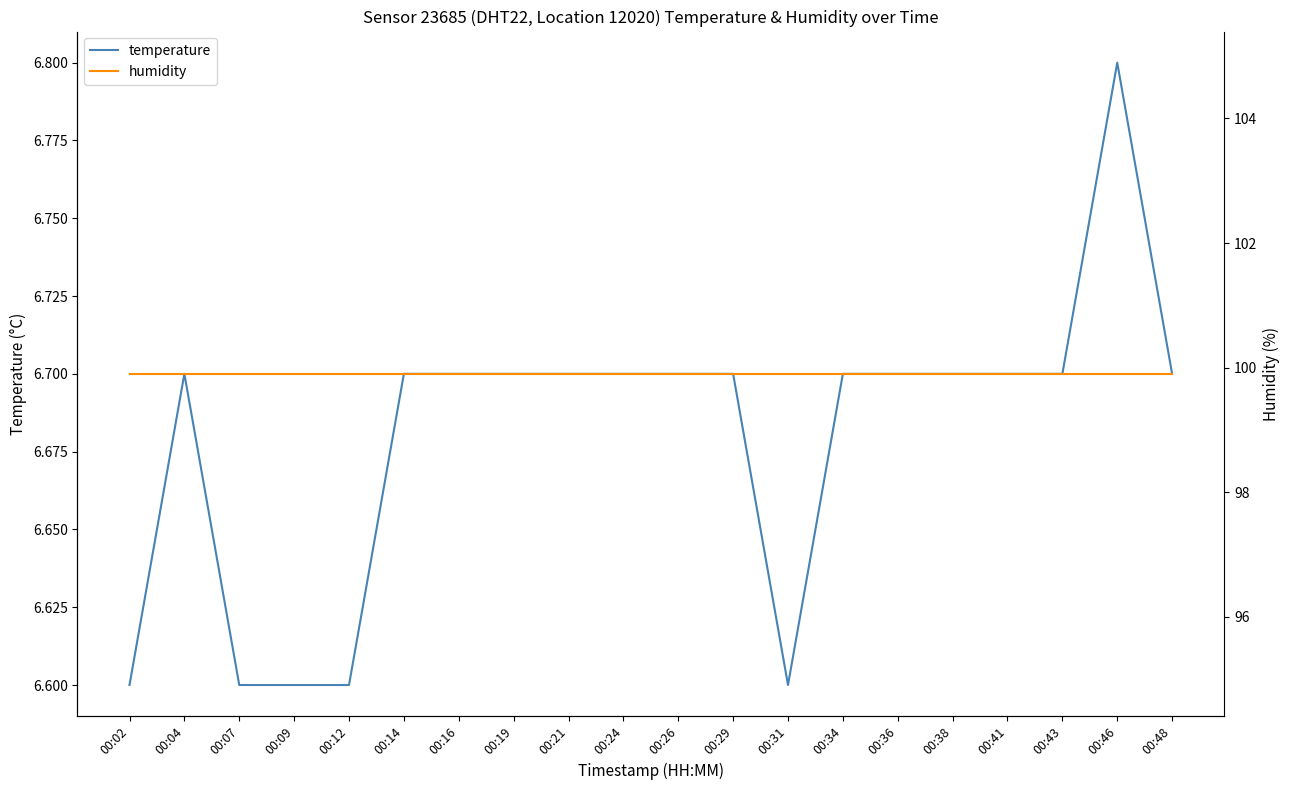

What is the value of the temperature point at the 2nd from the left?

6.7